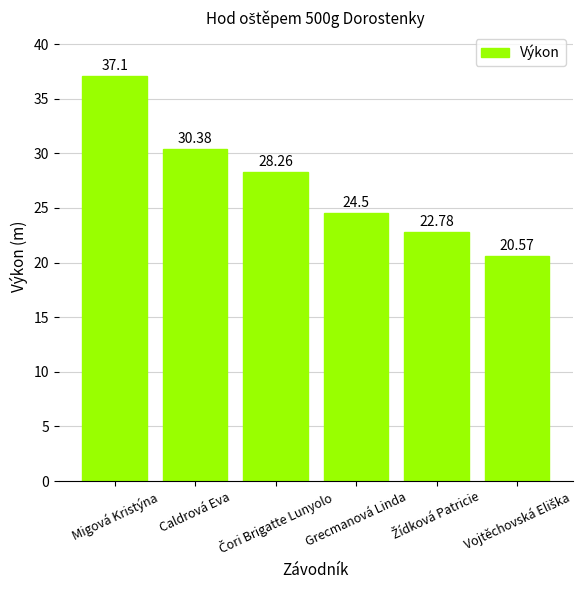

What is the difference between the maximum and minimum values?

16.5